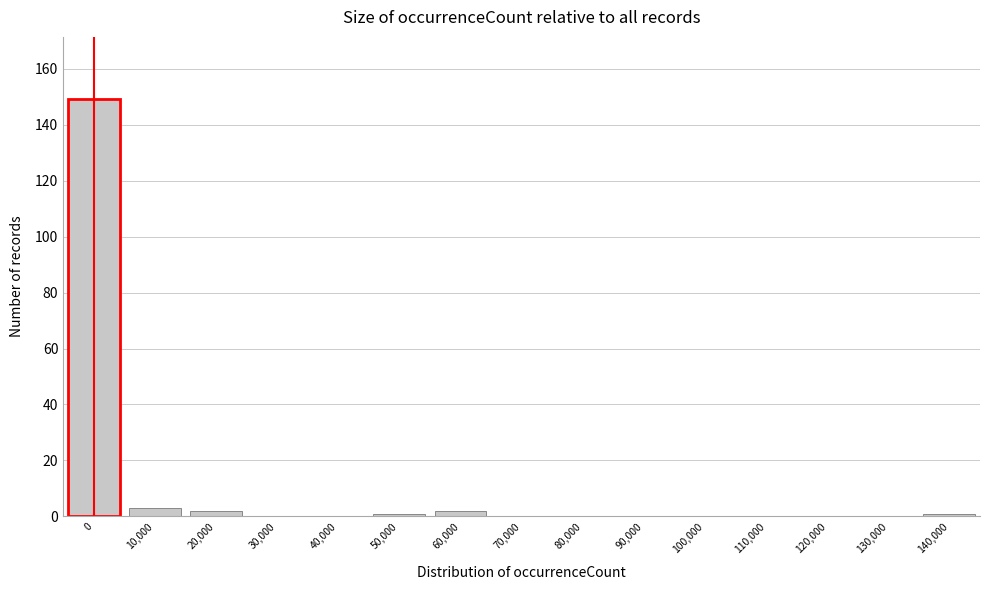

Reading left to right, what are all the values shown in this chart?

0=149	10,000=3	20,000=2	30,000=0	40,000=0	50,000=1	60,000=2	70,000=0	80,000=0	90,000=0	100,000=0	110,000=0	120,000=0	130,000=0	140,000=1